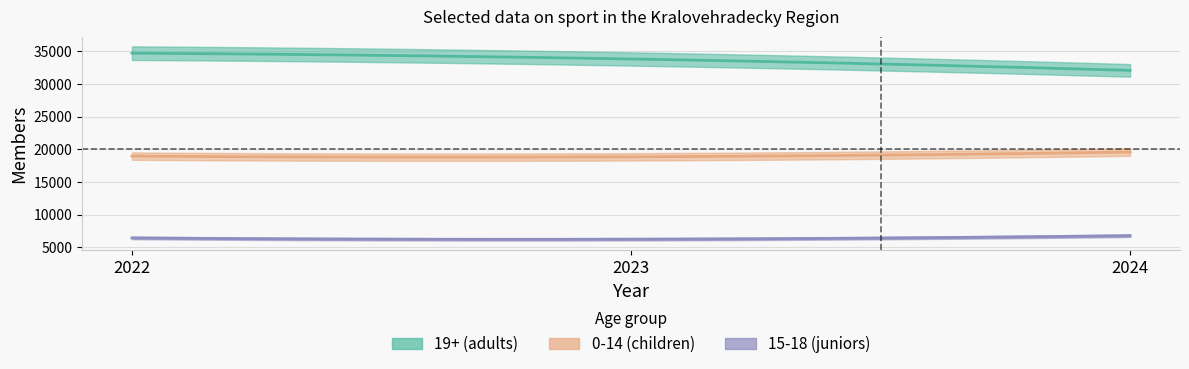

Which category has the highest value across all series?

2022